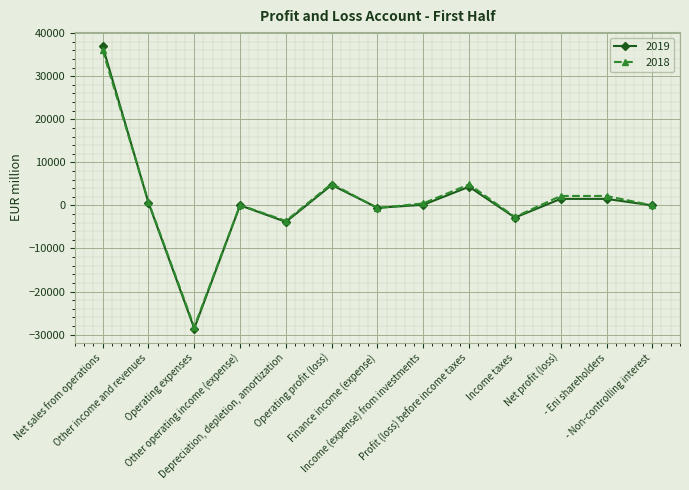

How many data points in 2019 are less than 146?

6